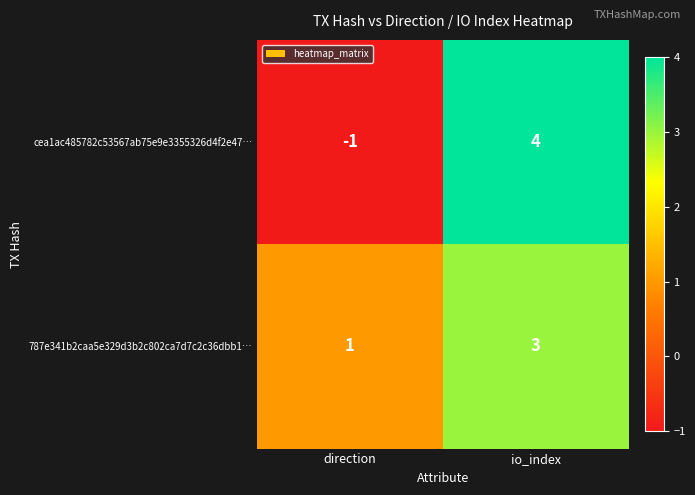

Which series has the widest spread of values?

cea1ac485782c53567ab75e9e3355326d4f2e47…